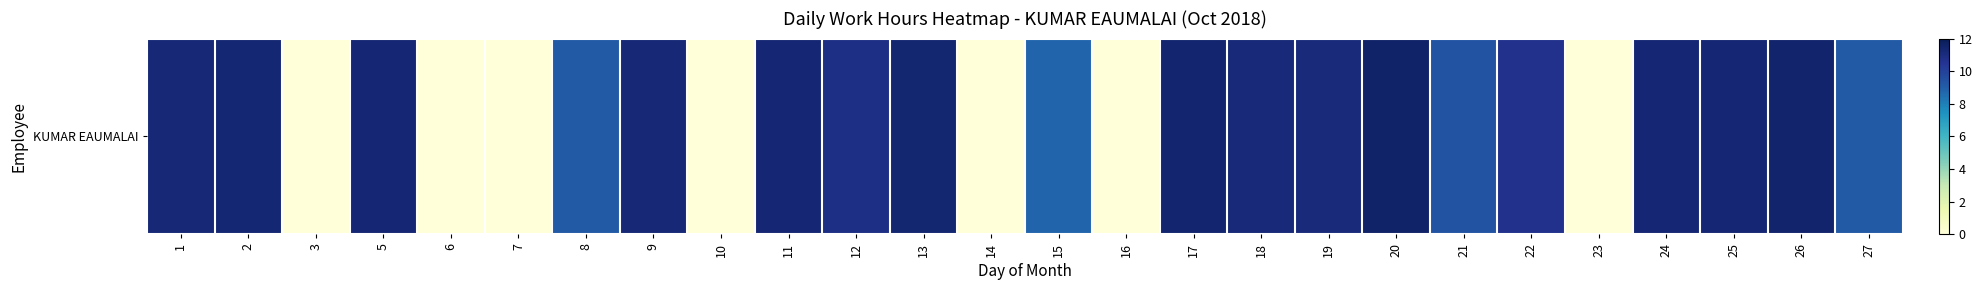

What is the difference between the maximum and minimum values?

11.5